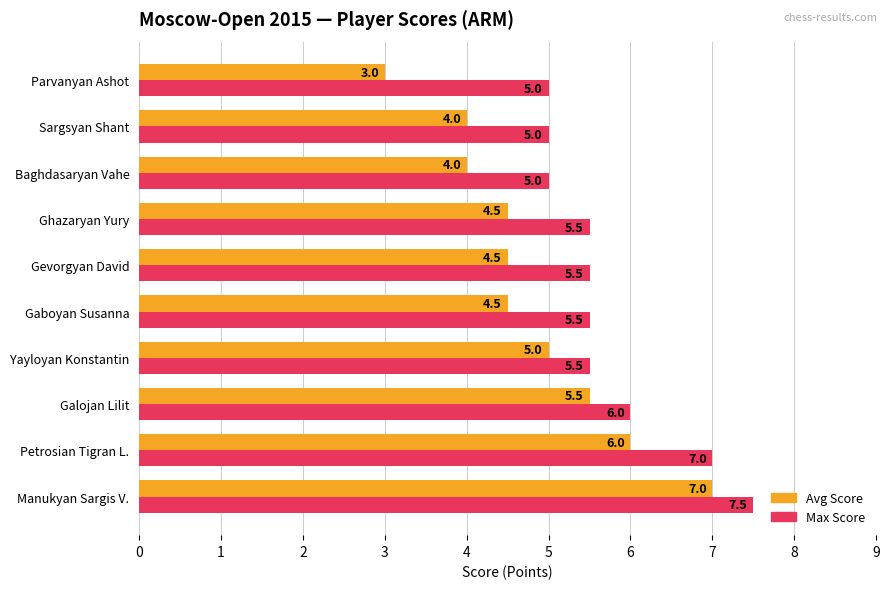

True or false: Max Score has a value of 5.5 at Gaboyan Susanna.

True